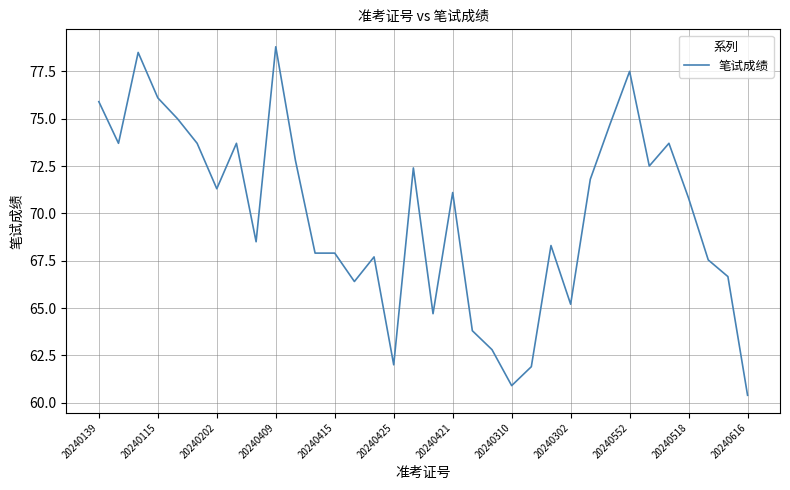

True or false: there are more than 0 points higher than both neighbors.

True